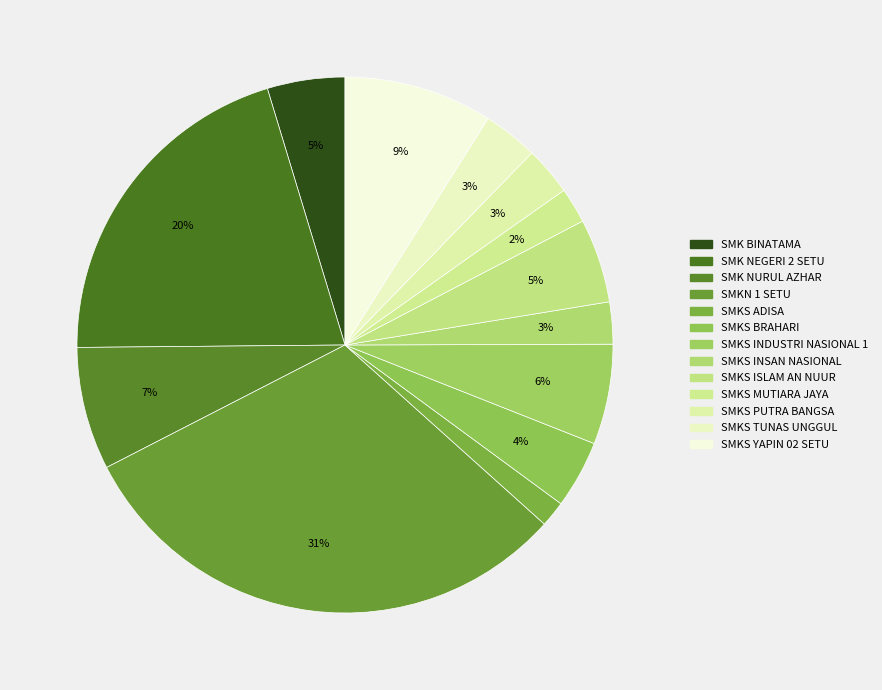

What percentage is the SMK BINATAMA slice, to the nearest percent?

5%